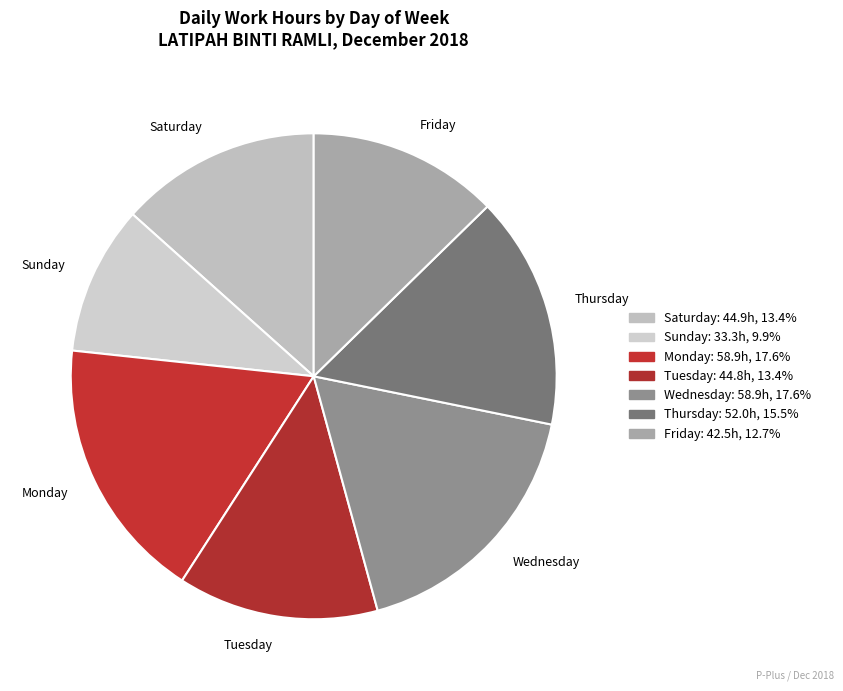

Between Sunday and Friday, which is larger?

Friday